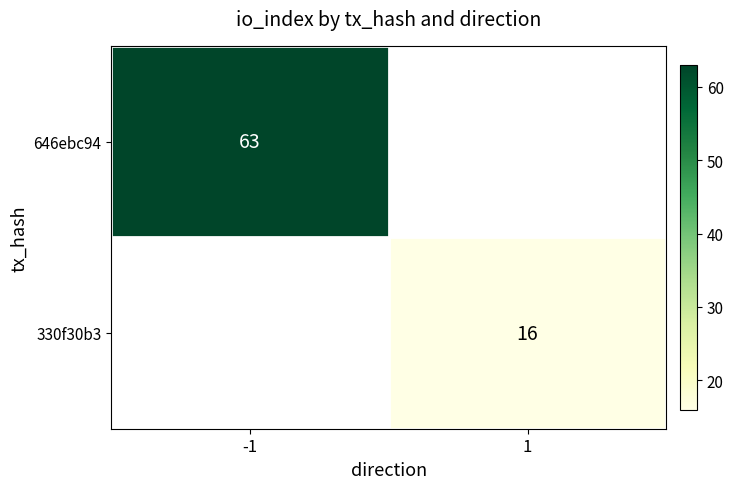

Is it true that 330f30b3 equals 7 at 1?

False